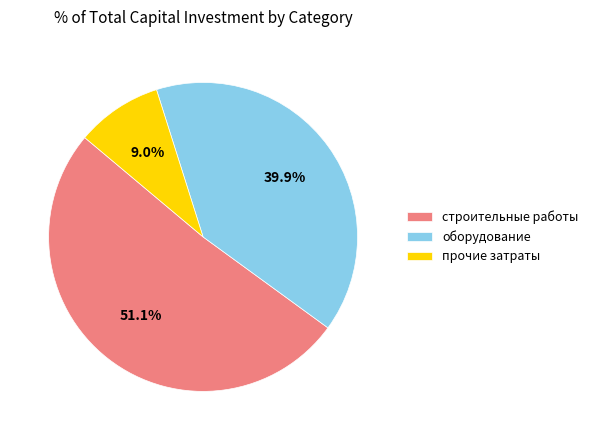

The строительные работы slice represents 51% of the pie. True or false?

True